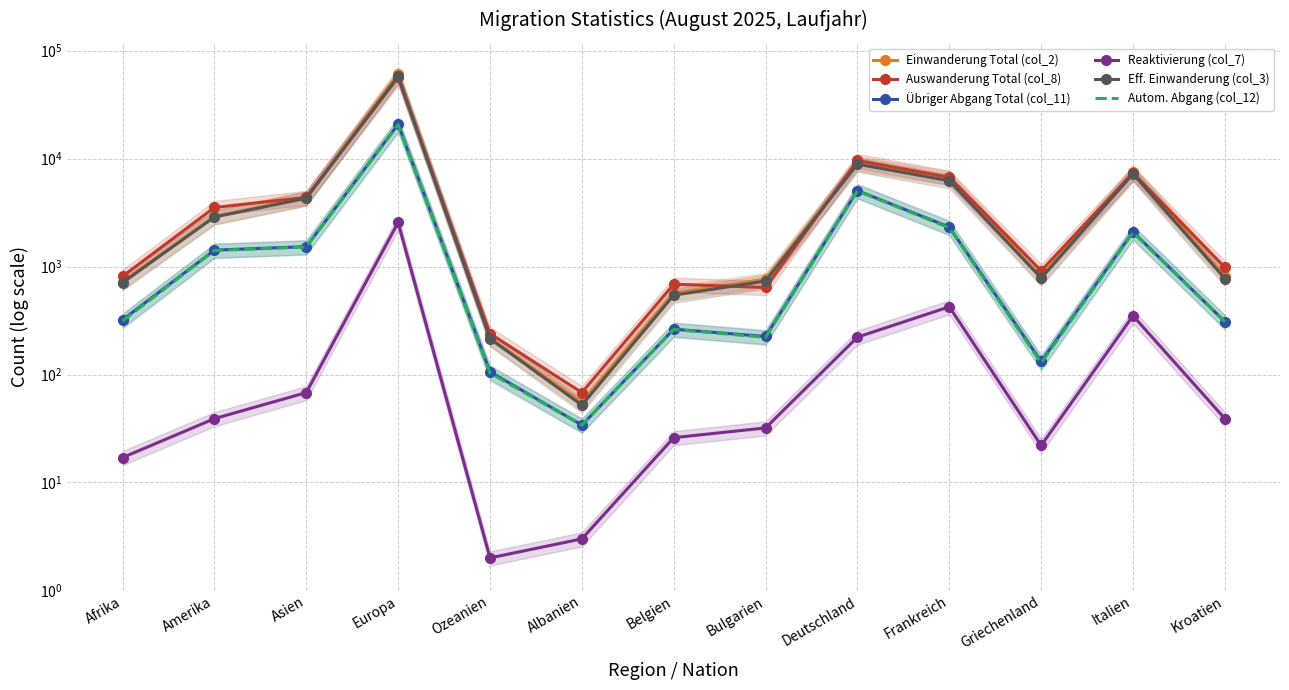

How many lines are shown in the chart?

6